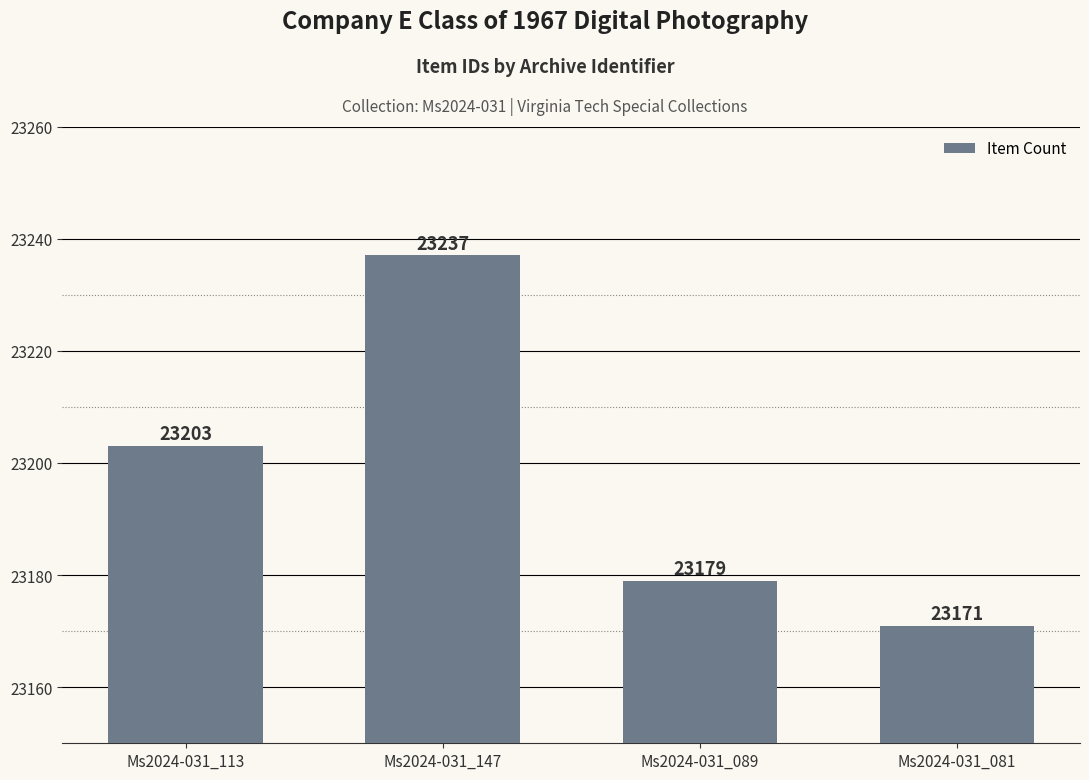

Count the number of categories in the chart.

4